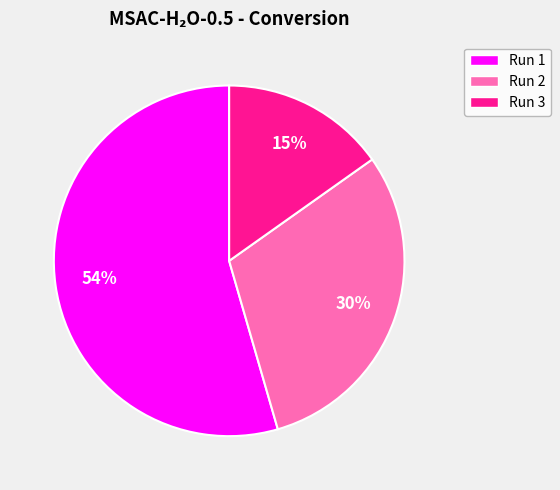

What percentage is the Run 3 slice, to the nearest percent?

15%